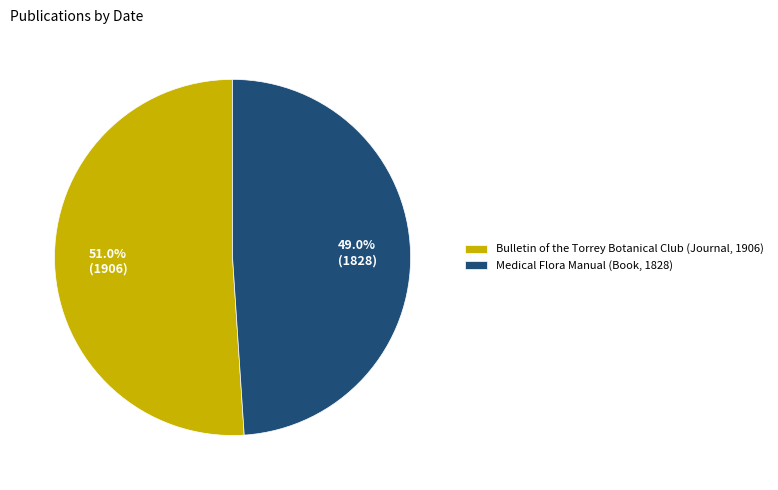

How many segments does this pie chart have?

2